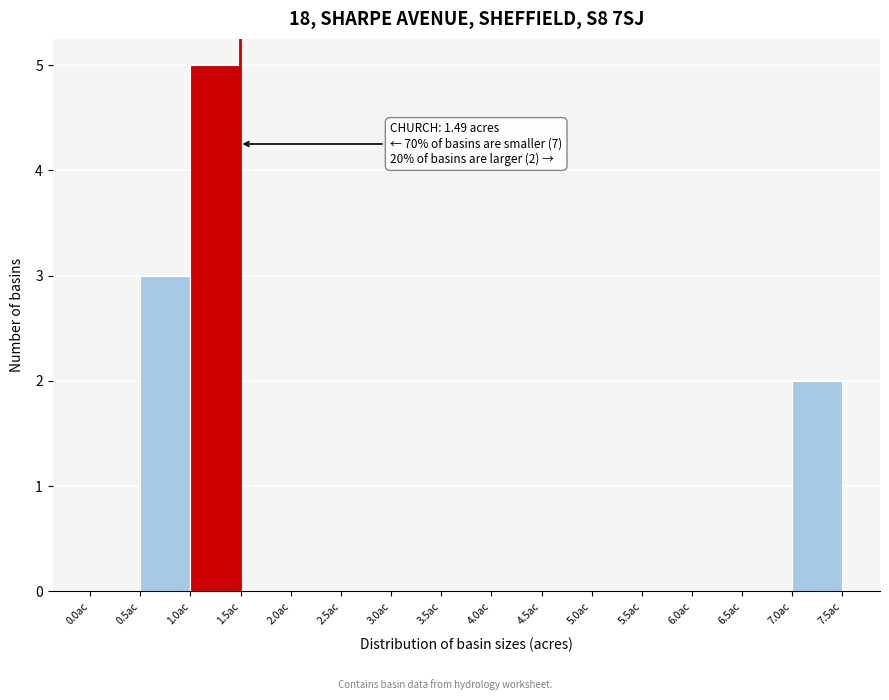

Which range on the x-axis has the tallest bar?

1.0 to 1.5